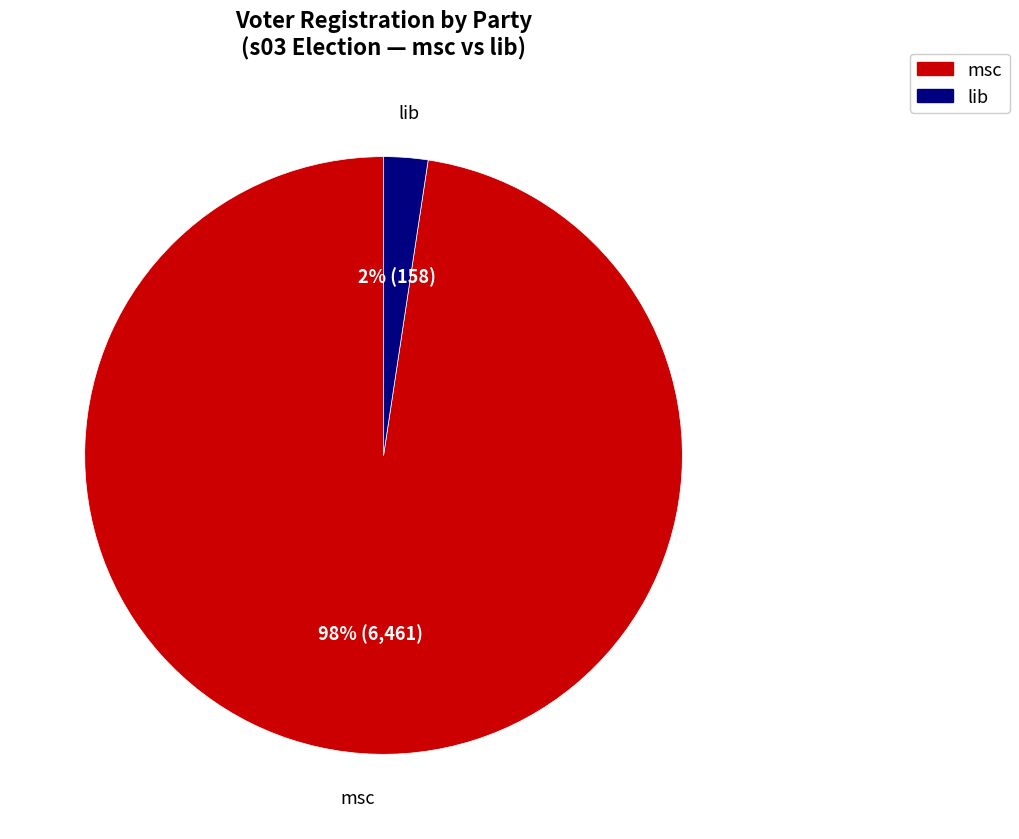

To the nearest percent, what is the average slice percentage?

50%